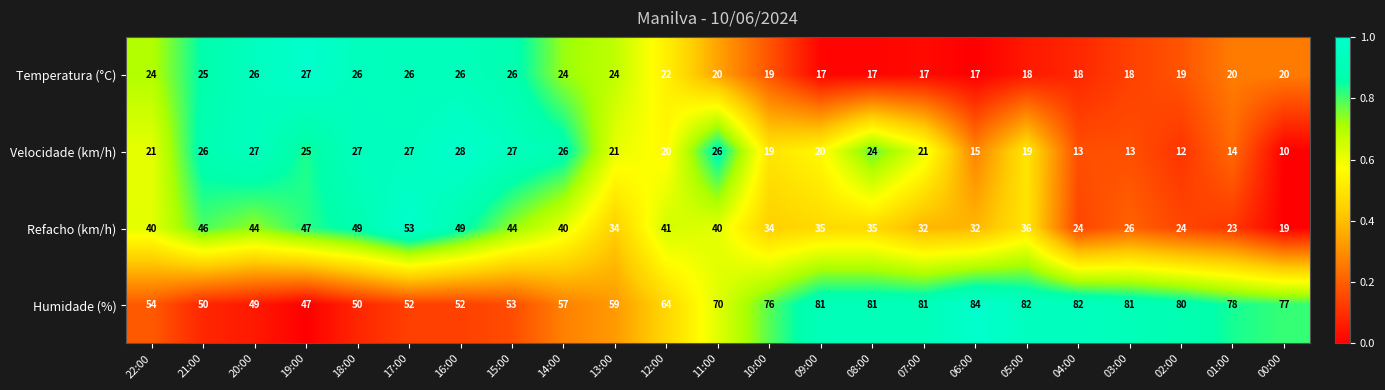

What is the difference between the second highest and second lowest values in the Temperatura (°C) series?

9